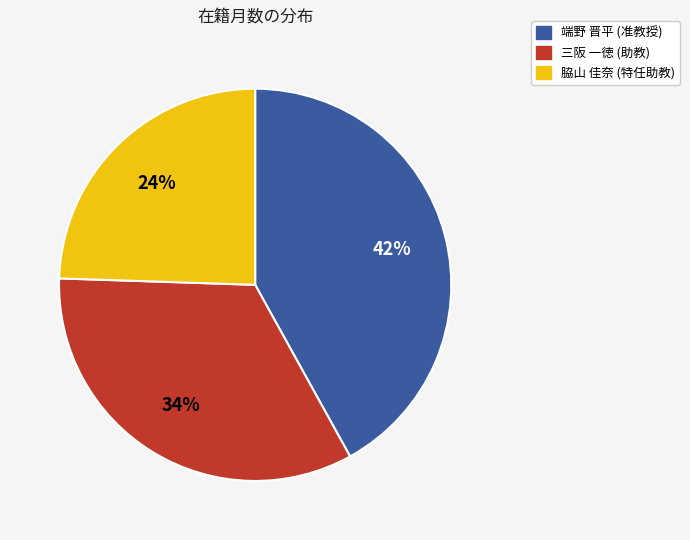

To the nearest percent, what portion does 三阪 一徳 (助教) represent?

34%